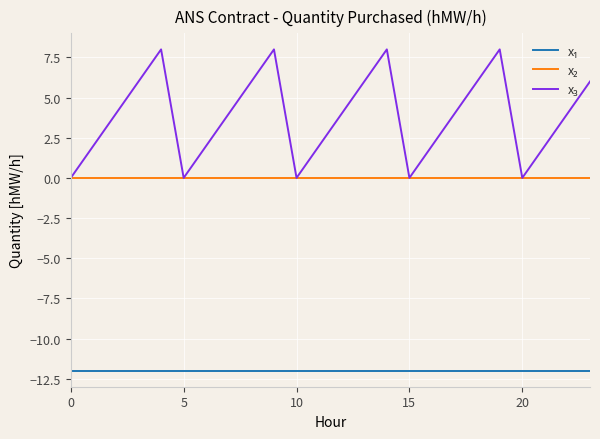

How many lines are shown in the chart?

3